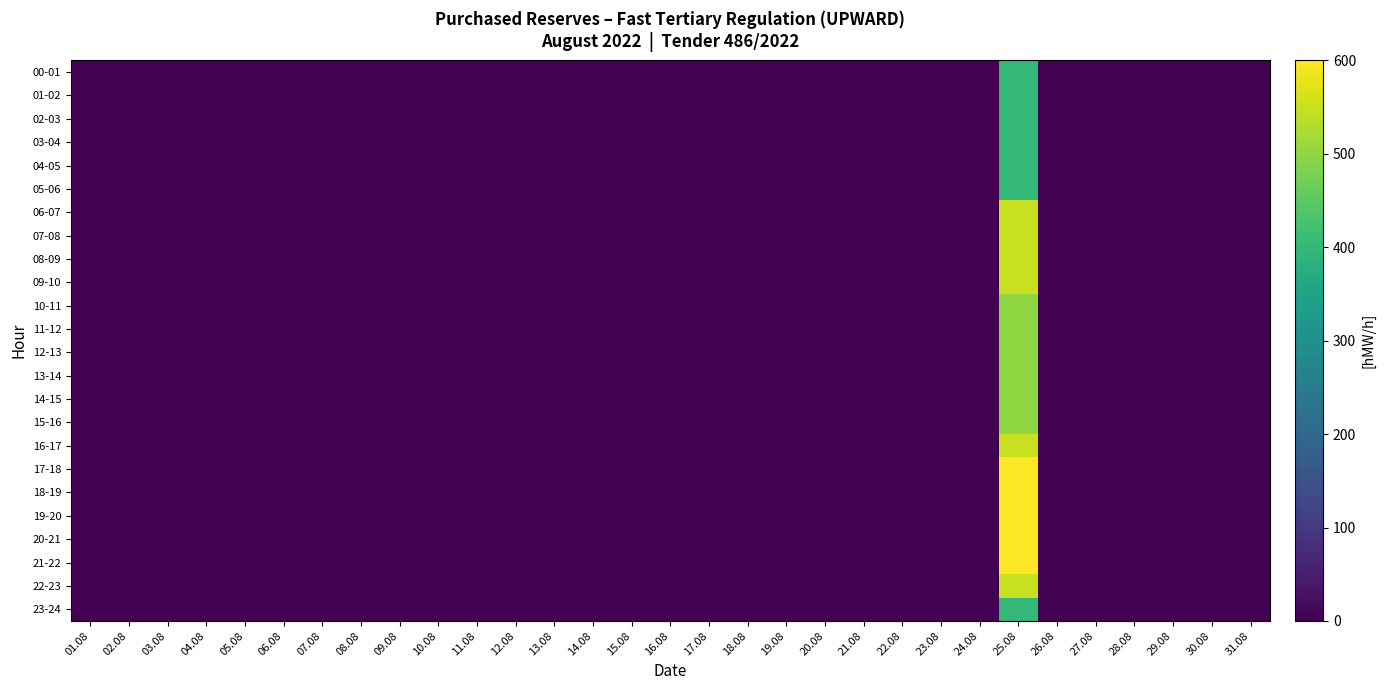

Reading left to right, list all the values displayed in this chart.

00-01: 01.08=0	02.08=0	03.08=0	04.08=0	05.08=0	06.08=0	07.08=0	08.08=0	09.08=0	10.08=0	11.08=0	12.08=0	13.08=0	14.08=0	15.08=0	16.08=0	17.08=0	18.08=0	19.08=0	20.08=0	21.08=0	22.08=0	23.08=0	24.08=0	25.08=400	26.08=0	27.08=0	28.08=0	29.08=0	30.08=0	31.08=0
01-02: 01.08=0	02.08=0	03.08=0	04.08=0	05.08=0	06.08=0	07.08=0	08.08=0	09.08=0	10.08=0	11.08=0	12.08=0	13.08=0	14.08=0	15.08=0	16.08=0	17.08=0	18.08=0	19.08=0	20.08=0	21.08=0	22.08=0	23.08=0	24.08=0	25.08=400	26.08=0	27.08=0	28.08=0	29.08=0	30.08=0	31.08=0
02-03: 01.08=0	02.08=0	03.08=0	04.08=0	05.08=0	06.08=0	07.08=0	08.08=0	09.08=0	10.08=0	11.08=0	12.08=0	13.08=0	14.08=0	15.08=0	16.08=0	17.08=0	18.08=0	19.08=0	20.08=0	21.08=0	22.08=0	23.08=0	24.08=0	25.08=400	26.08=0	27.08=0	28.08=0	29.08=0	30.08=0	31.08=0
03-04: 01.08=0	02.08=0	03.08=0	04.08=0	05.08=0	06.08=0	07.08=0	08.08=0	09.08=0	10.08=0	11.08=0	12.08=0	13.08=0	14.08=0	15.08=0	16.08=0	17.08=0	18.08=0	19.08=0	20.08=0	21.08=0	22.08=0	23.08=0	24.08=0	25.08=400	26.08=0	27.08=0	28.08=0	29.08=0	30.08=0	31.08=0
04-05: 01.08=0	02.08=0	03.08=0	04.08=0	05.08=0	06.08=0	07.08=0	08.08=0	09.08=0	10.08=0	11.08=0	12.08=0	13.08=0	14.08=0	15.08=0	16.08=0	17.08=0	18.08=0	19.08=0	20.08=0	21.08=0	22.08=0	23.08=0	24.08=0	25.08=400	26.08=0	27.08=0	28.08=0	29.08=0	30.08=0	31.08=0
05-06: 01.08=0	02.08=0	03.08=0	04.08=0	05.08=0	06.08=0	07.08=0	08.08=0	09.08=0	10.08=0	11.08=0	12.08=0	13.08=0	14.08=0	15.08=0	16.08=0	17.08=0	18.08=0	19.08=0	20.08=0	21.08=0	22.08=0	23.08=0	24.08=0	25.08=400	26.08=0	27.08=0	28.08=0	29.08=0	30.08=0	31.08=0
06-07: 01.08=0	02.08=0	03.08=0	04.08=0	05.08=0	06.08=0	07.08=0	08.08=0	09.08=0	10.08=0	11.08=0	12.08=0	13.08=0	14.08=0	15.08=0	16.08=0	17.08=0	18.08=0	19.08=0	20.08=0	21.08=0	22.08=0	23.08=0	24.08=0	25.08=550	26.08=0	27.08=0	28.08=0	29.08=0	30.08=0	31.08=0
07-08: 01.08=0	02.08=0	03.08=0	04.08=0	05.08=0	06.08=0	07.08=0	08.08=0	09.08=0	10.08=0	11.08=0	12.08=0	13.08=0	14.08=0	15.08=0	16.08=0	17.08=0	18.08=0	19.08=0	20.08=0	21.08=0	22.08=0	23.08=0	24.08=0	25.08=550	26.08=0	27.08=0	28.08=0	29.08=0	30.08=0	31.08=0
08-09: 01.08=0	02.08=0	03.08=0	04.08=0	05.08=0	06.08=0	07.08=0	08.08=0	09.08=0	10.08=0	11.08=0	12.08=0	13.08=0	14.08=0	15.08=0	16.08=0	17.08=0	18.08=0	19.08=0	20.08=0	21.08=0	22.08=0	23.08=0	24.08=0	25.08=550	26.08=0	27.08=0	28.08=0	29.08=0	30.08=0	31.08=0
09-10: 01.08=0	02.08=0	03.08=0	04.08=0	05.08=0	06.08=0	07.08=0	08.08=0	09.08=0	10.08=0	11.08=0	12.08=0	13.08=0	14.08=0	15.08=0	16.08=0	17.08=0	18.08=0	19.08=0	20.08=0	21.08=0	22.08=0	23.08=0	24.08=0	25.08=550	26.08=0	27.08=0	28.08=0	29.08=0	30.08=0	31.08=0
10-11: 01.08=0	02.08=0	03.08=0	04.08=0	05.08=0	06.08=0	07.08=0	08.08=0	09.08=0	10.08=0	11.08=0	12.08=0	13.08=0	14.08=0	15.08=0	16.08=0	17.08=0	18.08=0	19.08=0	20.08=0	21.08=0	22.08=0	23.08=0	24.08=0	25.08=500	26.08=0	27.08=0	28.08=0	29.08=0	30.08=0	31.08=0
11-12: 01.08=0	02.08=0	03.08=0	04.08=0	05.08=0	06.08=0	07.08=0	08.08=0	09.08=0	10.08=0	11.08=0	12.08=0	13.08=0	14.08=0	15.08=0	16.08=0	17.08=0	18.08=0	19.08=0	20.08=0	21.08=0	22.08=0	23.08=0	24.08=0	25.08=500	26.08=0	27.08=0	28.08=0	29.08=0	30.08=0	31.08=0
12-13: 01.08=0	02.08=0	03.08=0	04.08=0	05.08=0	06.08=0	07.08=0	08.08=0	09.08=0	10.08=0	11.08=0	12.08=0	13.08=0	14.08=0	15.08=0	16.08=0	17.08=0	18.08=0	19.08=0	20.08=0	21.08=0	22.08=0	23.08=0	24.08=0	25.08=500	26.08=0	27.08=0	28.08=0	29.08=0	30.08=0	31.08=0
13-14: 01.08=0	02.08=0	03.08=0	04.08=0	05.08=0	06.08=0	07.08=0	08.08=0	09.08=0	10.08=0	11.08=0	12.08=0	13.08=0	14.08=0	15.08=0	16.08=0	17.08=0	18.08=0	19.08=0	20.08=0	21.08=0	22.08=0	23.08=0	24.08=0	25.08=500	26.08=0	27.08=0	28.08=0	29.08=0	30.08=0	31.08=0
14-15: 01.08=0	02.08=0	03.08=0	04.08=0	05.08=0	06.08=0	07.08=0	08.08=0	09.08=0	10.08=0	11.08=0	12.08=0	13.08=0	14.08=0	15.08=0	16.08=0	17.08=0	18.08=0	19.08=0	20.08=0	21.08=0	22.08=0	23.08=0	24.08=0	25.08=500	26.08=0	27.08=0	28.08=0	29.08=0	30.08=0	31.08=0
15-16: 01.08=0	02.08=0	03.08=0	04.08=0	05.08=0	06.08=0	07.08=0	08.08=0	09.08=0	10.08=0	11.08=0	12.08=0	13.08=0	14.08=0	15.08=0	16.08=0	17.08=0	18.08=0	19.08=0	20.08=0	21.08=0	22.08=0	23.08=0	24.08=0	25.08=500	26.08=0	27.08=0	28.08=0	29.08=0	30.08=0	31.08=0
16-17: 01.08=0	02.08=0	03.08=0	04.08=0	05.08=0	06.08=0	07.08=0	08.08=0	09.08=0	10.08=0	11.08=0	12.08=0	13.08=0	14.08=0	15.08=0	16.08=0	17.08=0	18.08=0	19.08=0	20.08=0	21.08=0	22.08=0	23.08=0	24.08=0	25.08=550	26.08=0	27.08=0	28.08=0	29.08=0	30.08=0	31.08=0
17-18: 01.08=0	02.08=0	03.08=0	04.08=0	05.08=0	06.08=0	07.08=0	08.08=0	09.08=0	10.08=0	11.08=0	12.08=0	13.08=0	14.08=0	15.08=0	16.08=0	17.08=0	18.08=0	19.08=0	20.08=0	21.08=0	22.08=0	23.08=0	24.08=0	25.08=600	26.08=0	27.08=0	28.08=0	29.08=0	30.08=0	31.08=0
18-19: 01.08=0	02.08=0	03.08=0	04.08=0	05.08=0	06.08=0	07.08=0	08.08=0	09.08=0	10.08=0	11.08=0	12.08=0	13.08=0	14.08=0	15.08=0	16.08=0	17.08=0	18.08=0	19.08=0	20.08=0	21.08=0	22.08=0	23.08=0	24.08=0	25.08=600	26.08=0	27.08=0	28.08=0	29.08=0	30.08=0	31.08=0
19-20: 01.08=0	02.08=0	03.08=0	04.08=0	05.08=0	06.08=0	07.08=0	08.08=0	09.08=0	10.08=0	11.08=0	12.08=0	13.08=0	14.08=0	15.08=0	16.08=0	17.08=0	18.08=0	19.08=0	20.08=0	21.08=0	22.08=0	23.08=0	24.08=0	25.08=600	26.08=0	27.08=0	28.08=0	29.08=0	30.08=0	31.08=0
20-21: 01.08=0	02.08=0	03.08=0	04.08=0	05.08=0	06.08=0	07.08=0	08.08=0	09.08=0	10.08=0	11.08=0	12.08=0	13.08=0	14.08=0	15.08=0	16.08=0	17.08=0	18.08=0	19.08=0	20.08=0	21.08=0	22.08=0	23.08=0	24.08=0	25.08=600	26.08=0	27.08=0	28.08=0	29.08=0	30.08=0	31.08=0
21-22: 01.08=0	02.08=0	03.08=0	04.08=0	05.08=0	06.08=0	07.08=0	08.08=0	09.08=0	10.08=0	11.08=0	12.08=0	13.08=0	14.08=0	15.08=0	16.08=0	17.08=0	18.08=0	19.08=0	20.08=0	21.08=0	22.08=0	23.08=0	24.08=0	25.08=600	26.08=0	27.08=0	28.08=0	29.08=0	30.08=0	31.08=0
22-23: 01.08=0	02.08=0	03.08=0	04.08=0	05.08=0	06.08=0	07.08=0	08.08=0	09.08=0	10.08=0	11.08=0	12.08=0	13.08=0	14.08=0	15.08=0	16.08=0	17.08=0	18.08=0	19.08=0	20.08=0	21.08=0	22.08=0	23.08=0	24.08=0	25.08=550	26.08=0	27.08=0	28.08=0	29.08=0	30.08=0	31.08=0
23-24: 01.08=0	02.08=0	03.08=0	04.08=0	05.08=0	06.08=0	07.08=0	08.08=0	09.08=0	10.08=0	11.08=0	12.08=0	13.08=0	14.08=0	15.08=0	16.08=0	17.08=0	18.08=0	19.08=0	20.08=0	21.08=0	22.08=0	23.08=0	24.08=0	25.08=400	26.08=0	27.08=0	28.08=0	29.08=0	30.08=0	31.08=0